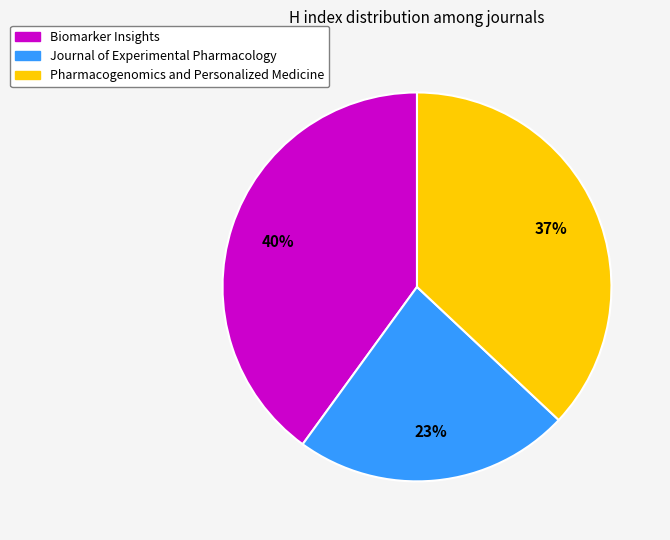

Which slice is the largest?

Biomarker Insights